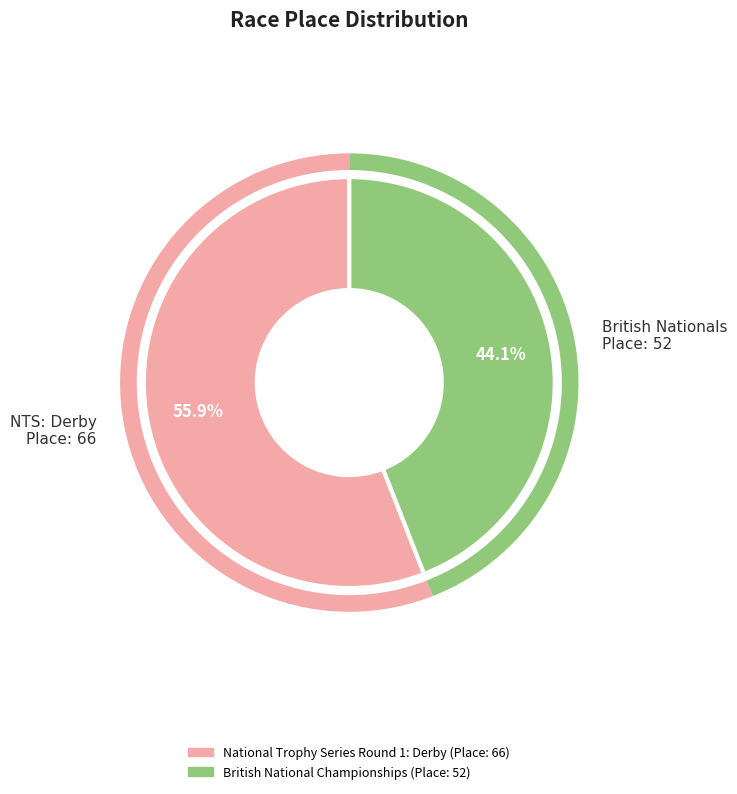

Count the number of slices in the pie.

2